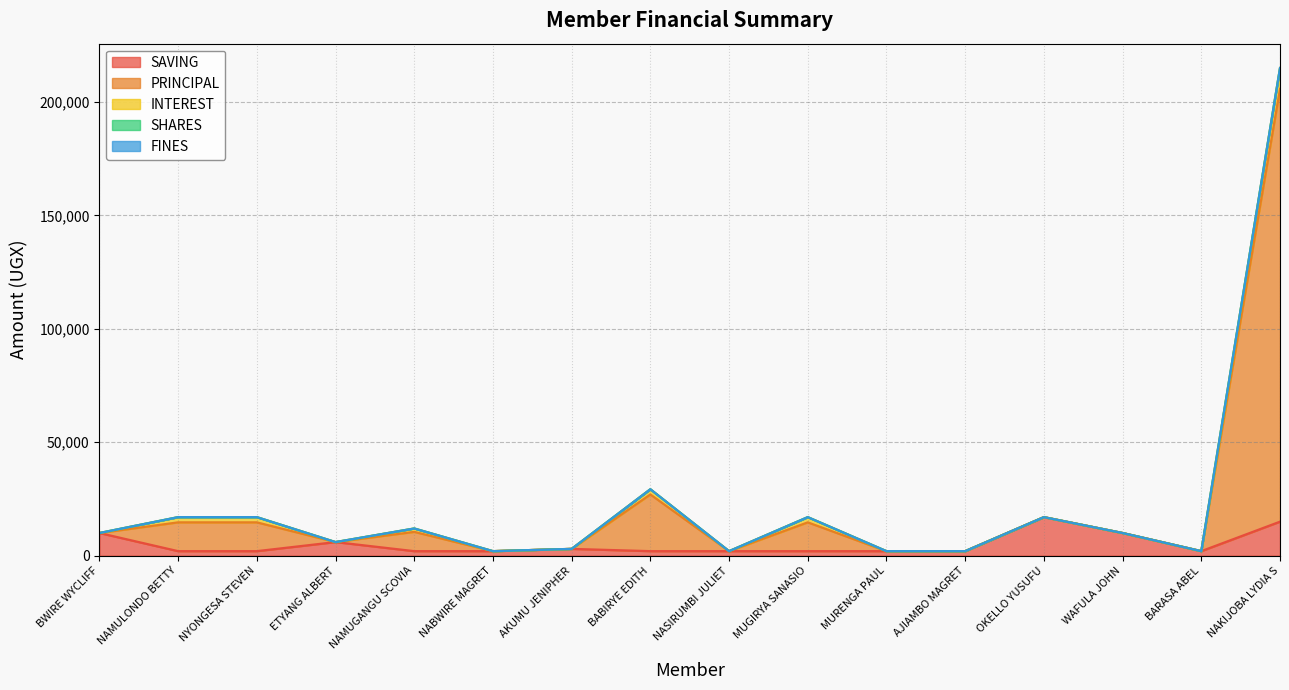

What is the label of the 12th point from the right?

NAMUGANGU SCOVIA